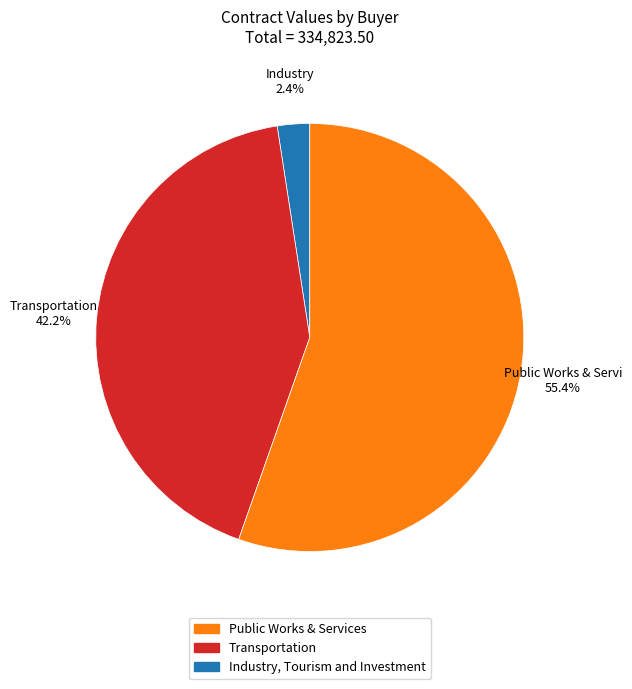

Is there any slice that represents more than half of the pie?

Yes